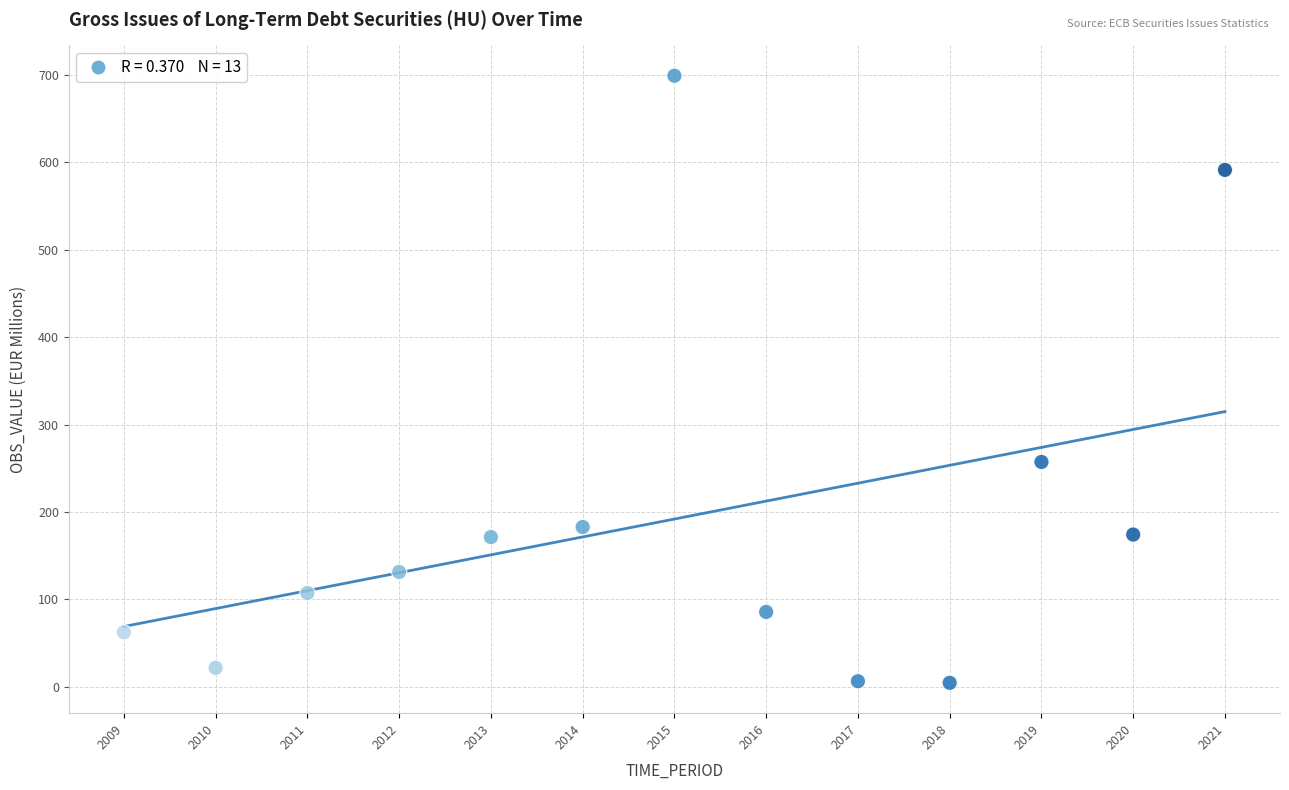

What is the range of X values (max minus min)?

12.0